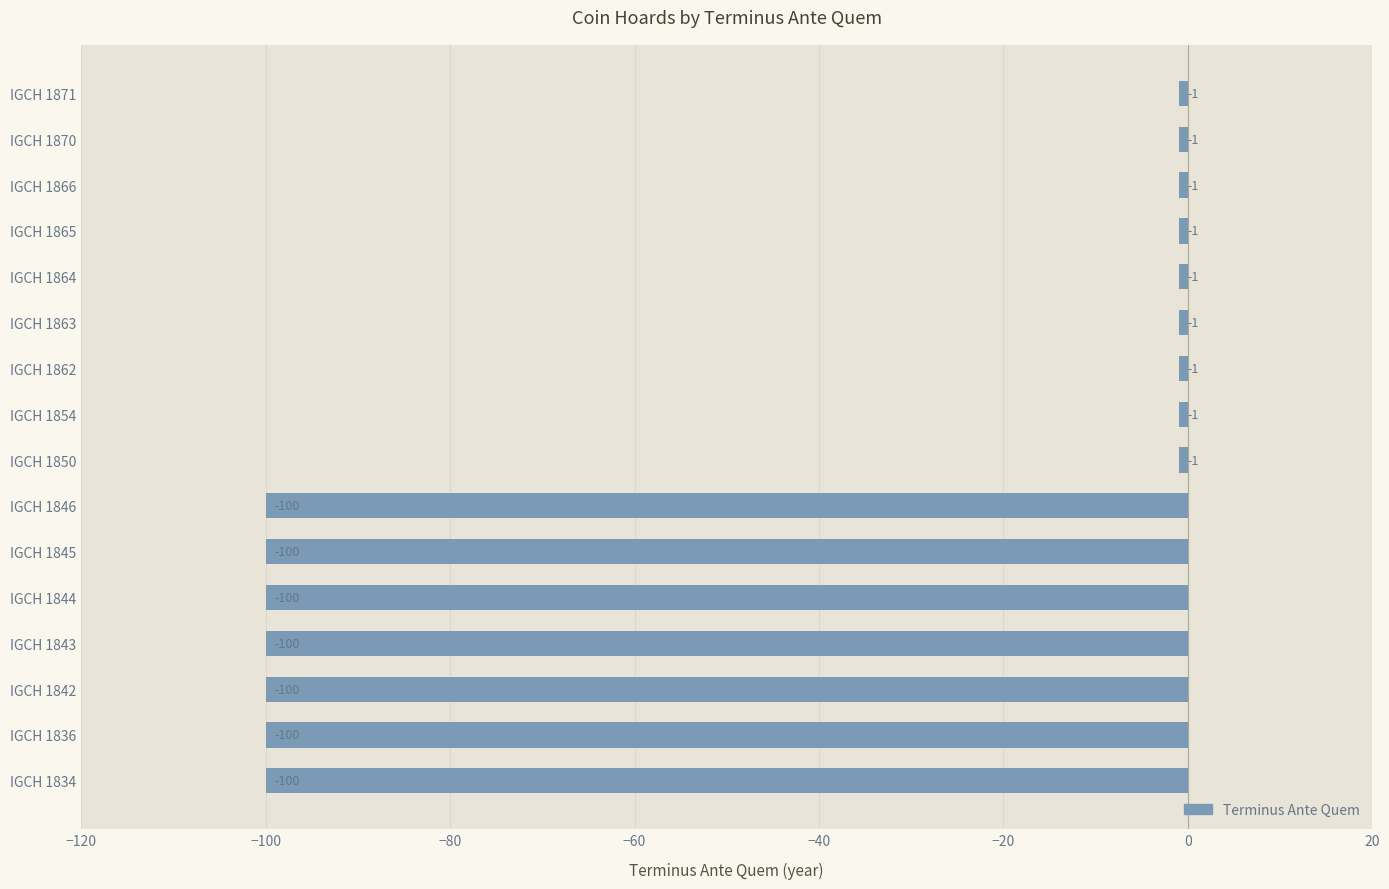

Are the bars grouped side by side (vs. stacked)?

No